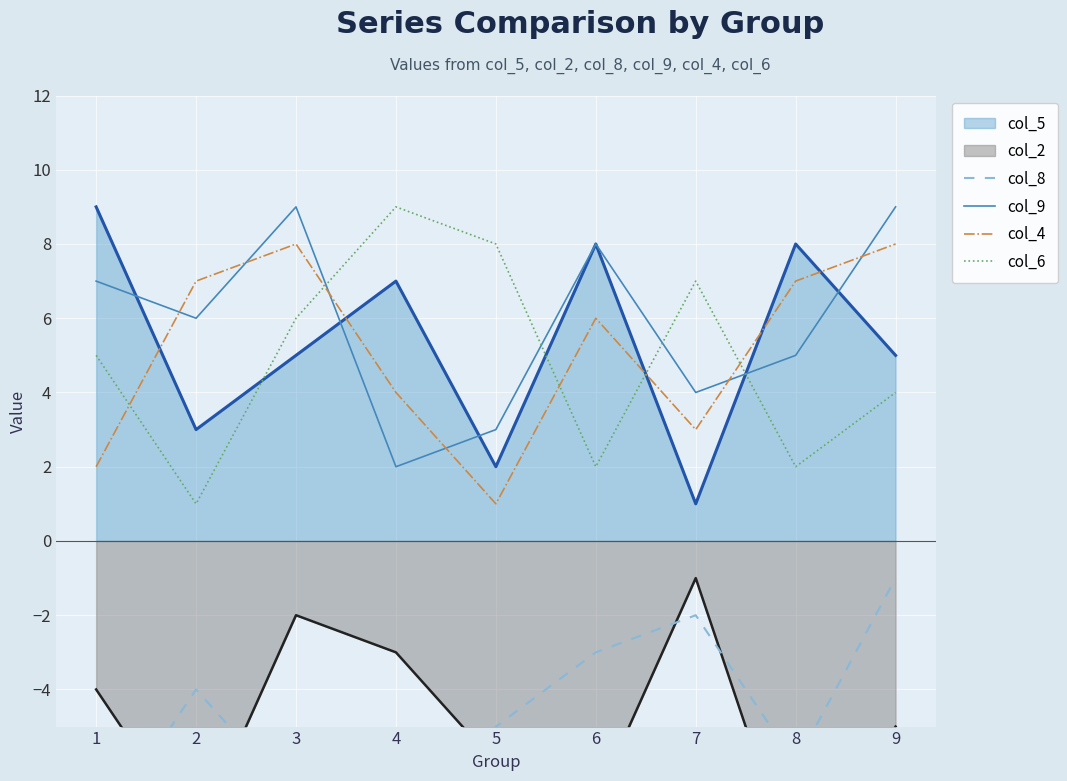

In col_9, how many points are lower than both neighbors (excluding endpoints)?

3